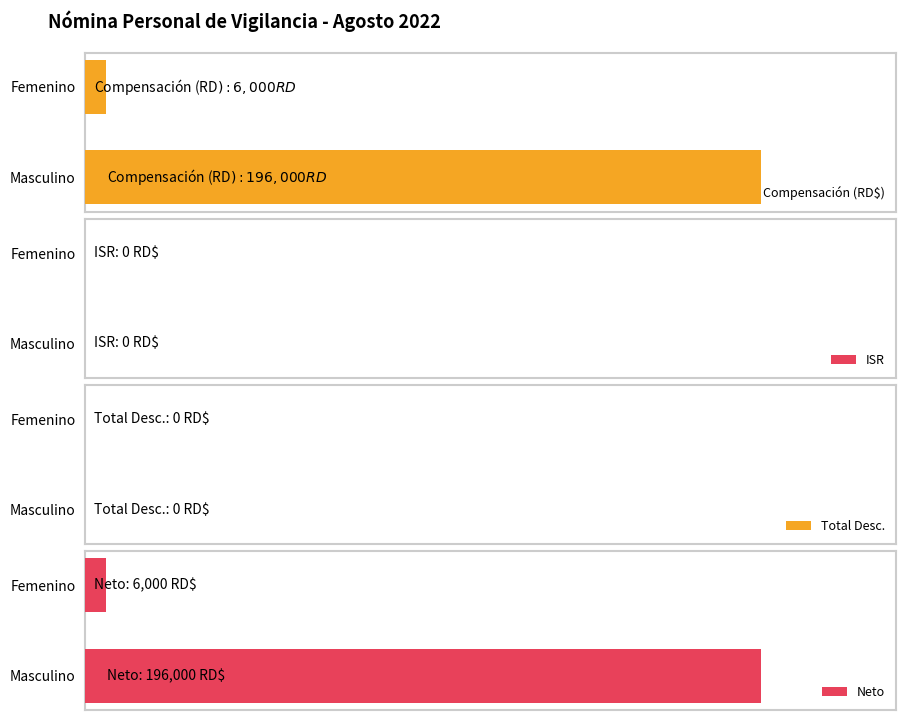

Between 0 and 1, which series saw the biggest shift?

Compensación (RD$)